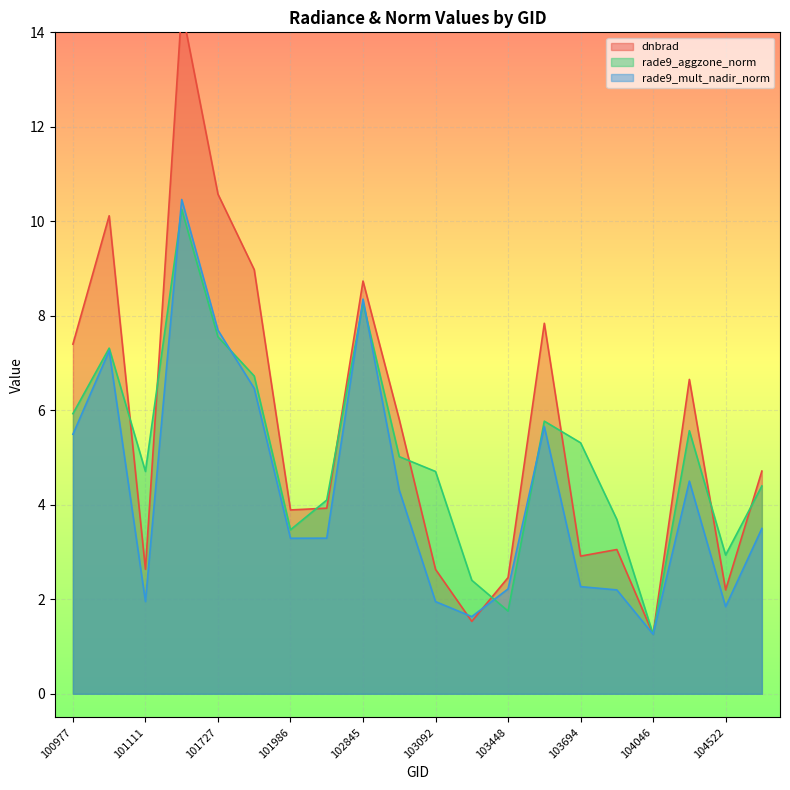

What is the difference between the second highest and second lowest values in the rade9_mult_nadir_norm series?

6.7